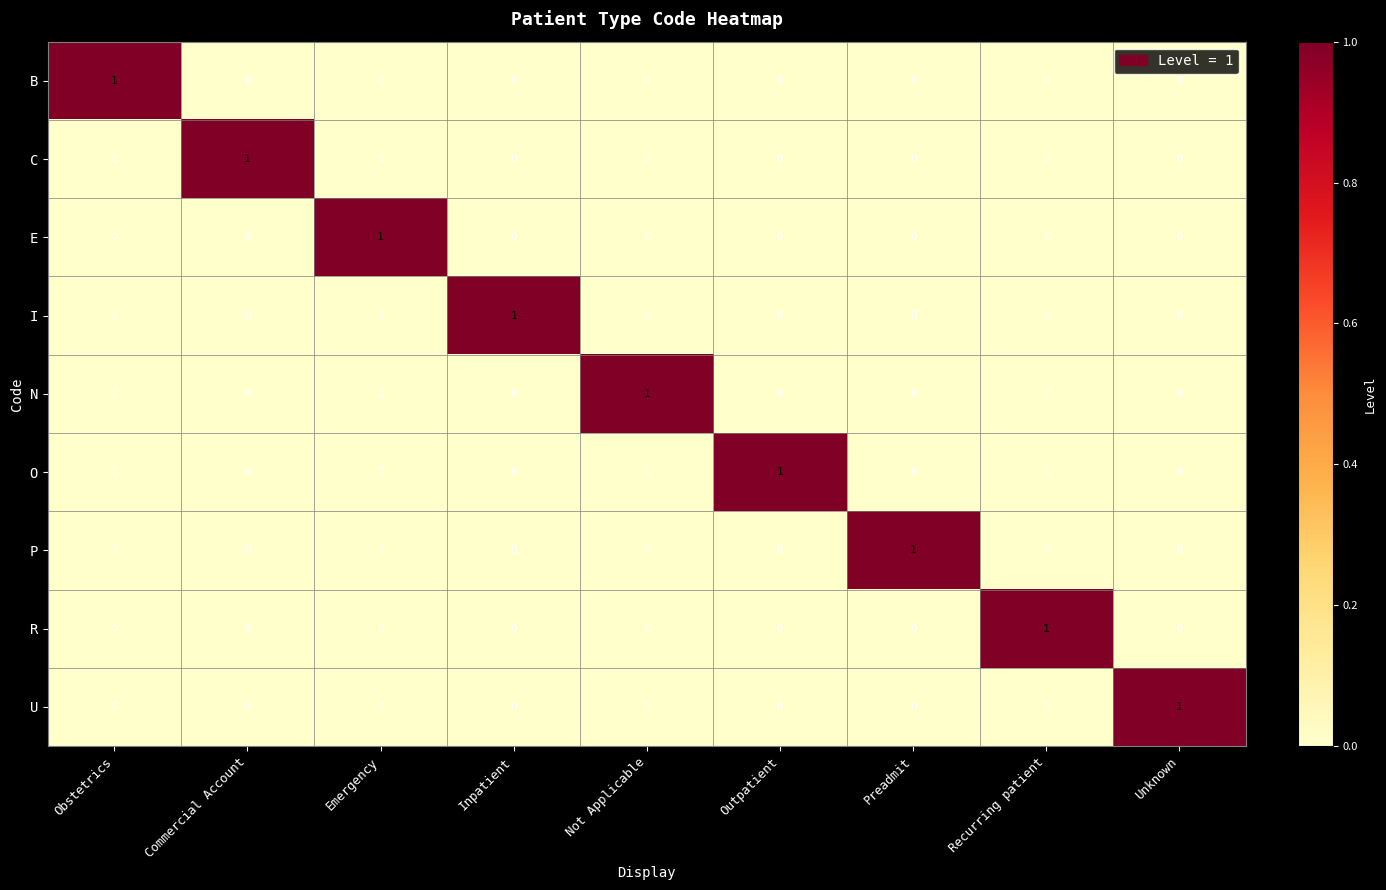

How many R values are between 0 and 1?

9